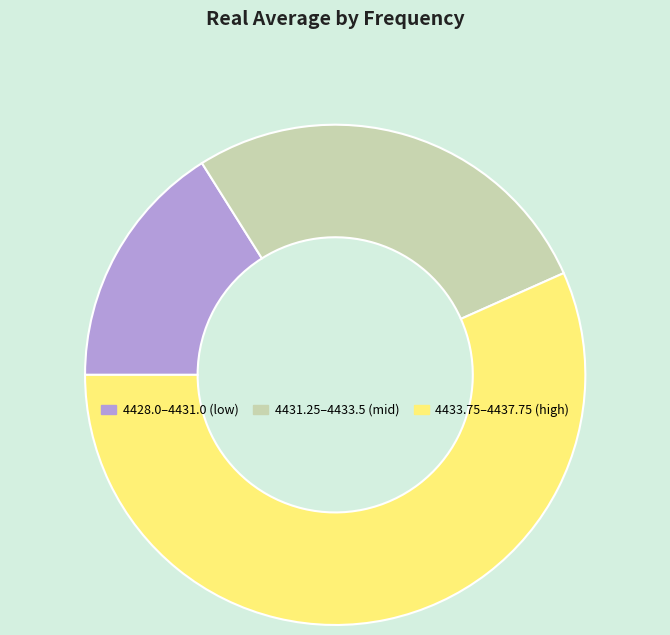

Rank the categories by value from highest to lowest.

4433.75–4437.75 (high), 4431.25–4433.5 (mid), 4428.0–4431.0 (low)